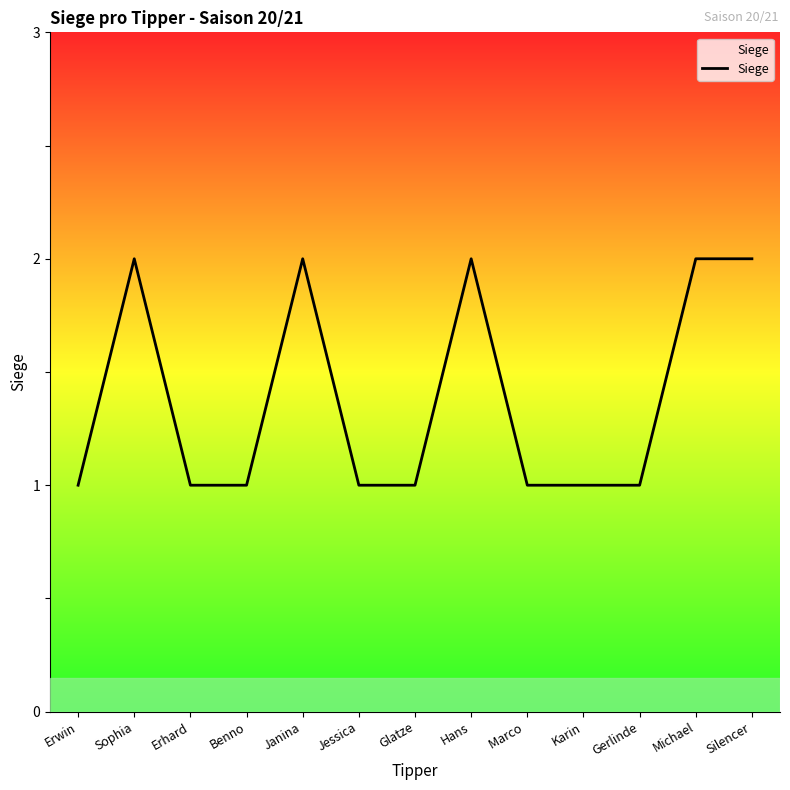

How many values exceed 1?

5